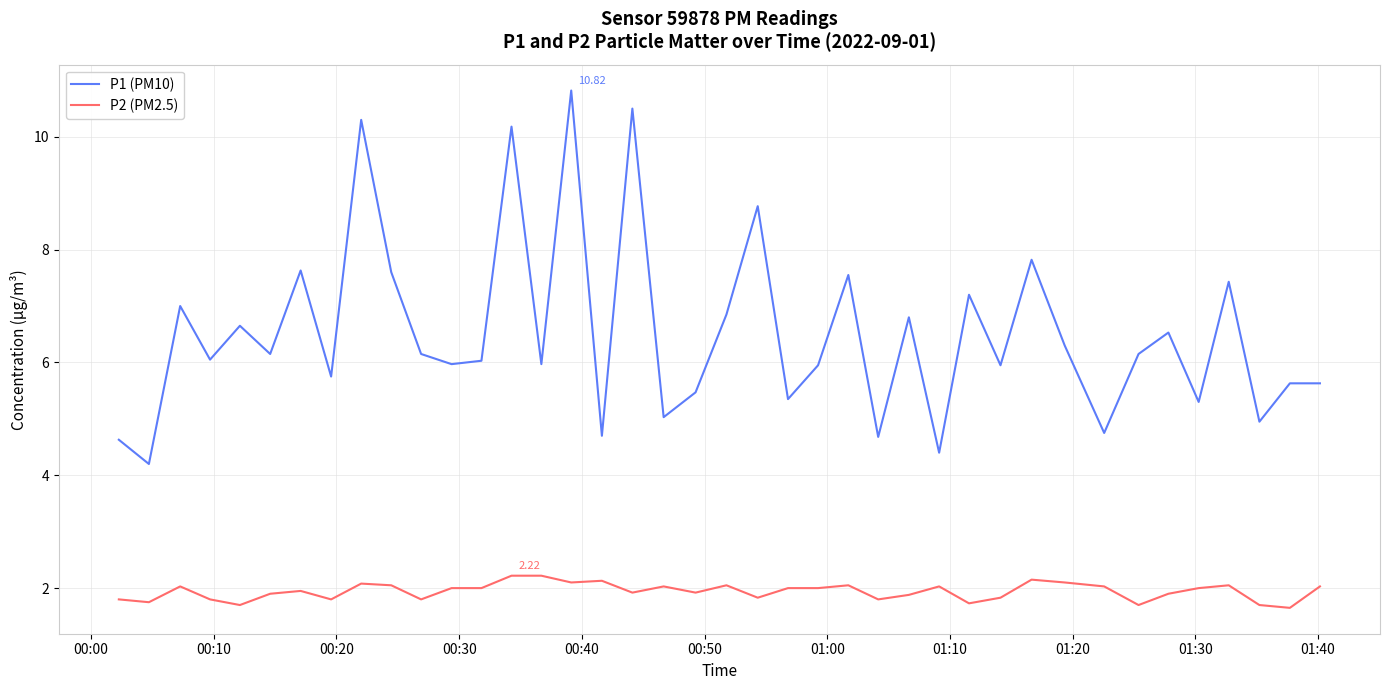

What is the average value of the P2 (PM2.5) series?

1.9